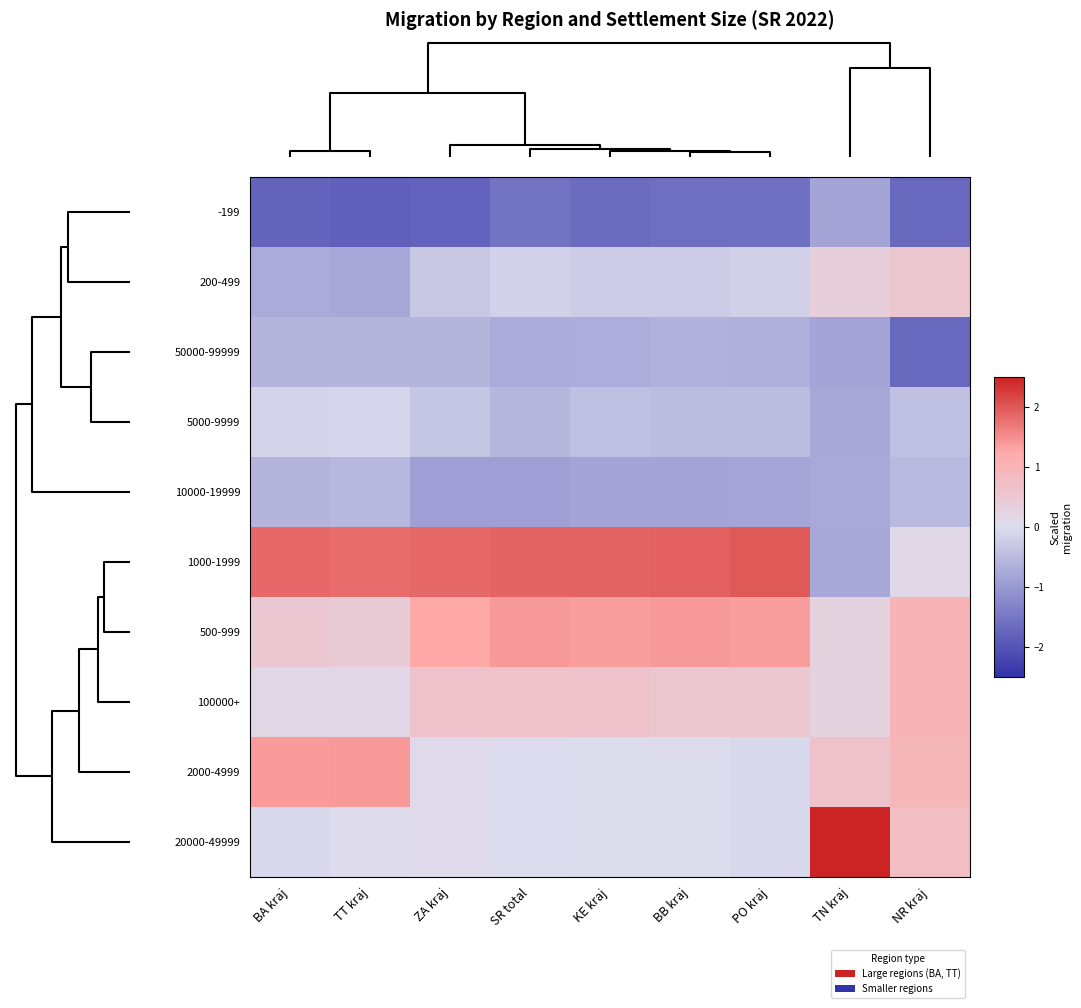

Reading left to right, extract all data points from this chart.

-199: BA kraj=-1.8	TT kraj=-1.8	ZA kraj=-1.8	SR total=-1.5	KE kraj=-1.7	BB kraj=-1.6	PO kraj=-1.6	TN kraj=-0.8	NR kraj=-1.7
200-499: BA kraj=-0.7	TT kraj=-0.8	ZA kraj=-0.3	SR total=-0.2	KE kraj=-0.3	BB kraj=-0.3	PO kraj=-0.2	TN kraj=0.3	NR kraj=0.5
50000-99999: BA kraj=-0.6	TT kraj=-0.6	ZA kraj=-0.6	SR total=-0.7	KE kraj=-0.7	BB kraj=-0.6	PO kraj=-0.7	TN kraj=-0.8	NR kraj=-1.7
5000-9999: BA kraj=-0.1	TT kraj=-0.1	ZA kraj=-0.3	SR total=-0.6	KE kraj=-0.4	BB kraj=-0.5	PO kraj=-0.5	TN kraj=-0.8	NR kraj=-0.4
10000-19999: BA kraj=-0.6	TT kraj=-0.5	ZA kraj=-0.9	SR total=-0.9	KE kraj=-0.8	BB kraj=-0.9	PO kraj=-0.8	TN kraj=-0.8	NR kraj=-0.5
1000-1999: BA kraj=1.8	TT kraj=1.8	ZA kraj=1.8	SR total=1.9	KE kraj=1.9	BB kraj=1.9	PO kraj=2.0	TN kraj=-0.8	NR kraj=0.1
500-999: BA kraj=0.5	TT kraj=0.4	ZA kraj=1.3	SR total=1.4	KE kraj=1.3	BB kraj=1.4	PO kraj=1.4	TN kraj=0.3	NR kraj=1.0
100000+: BA kraj=0.2	TT kraj=0.1	ZA kraj=0.7	SR total=0.7	KE kraj=0.7	BB kraj=0.6	PO kraj=0.5	TN kraj=0.3	NR kraj=1.0
2000-4999: BA kraj=1.4	TT kraj=1.4	ZA kraj=0.1	SR total=-0.0	KE kraj=-0.0	BB kraj=-0.0	PO kraj=-0.1	TN kraj=0.7	NR kraj=0.9
20000-49999: BA kraj=-0.1	TT kraj=0.0	ZA kraj=0.1	SR total=-0.0	KE kraj=-0.0	BB kraj=-0.0	PO kraj=-0.1	TN kraj=2.5	NR kraj=0.8